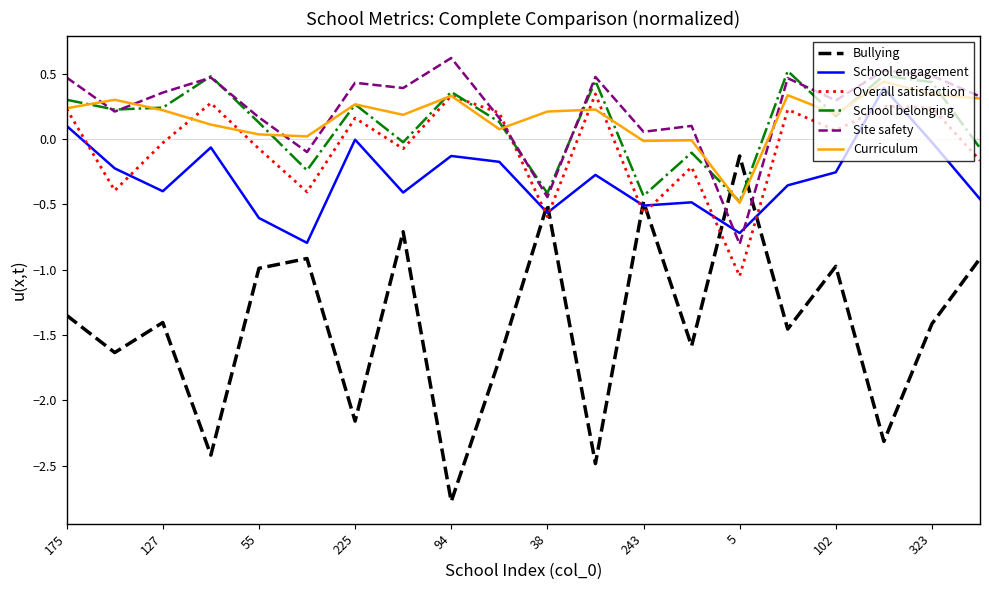

Which series has the widest spread of values?

Bullying